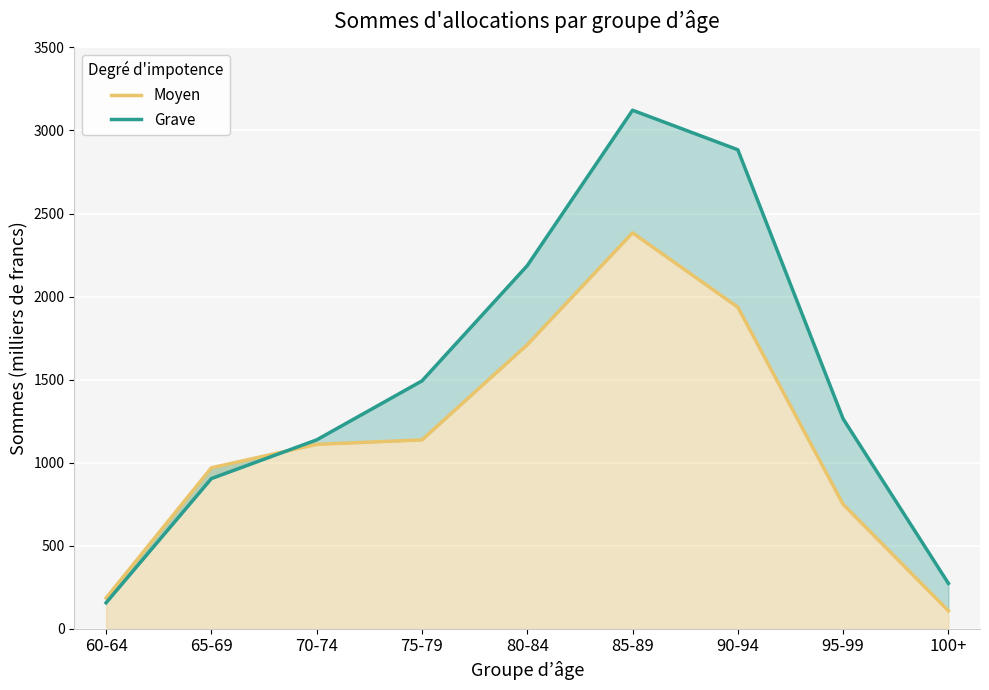

Reading right to left, extract all data points from this chart.

Moyen: 100+=108	95-99=749	90-94=1936	85-89=2384	80-84=1710	75-79=1137	70-74=1110	65-69=969	60-64=185
Grave: 100+=273	95-99=1264	90-94=2884	85-89=3122	80-84=2186	75-79=1492	70-74=1137	65-69=904	60-64=156